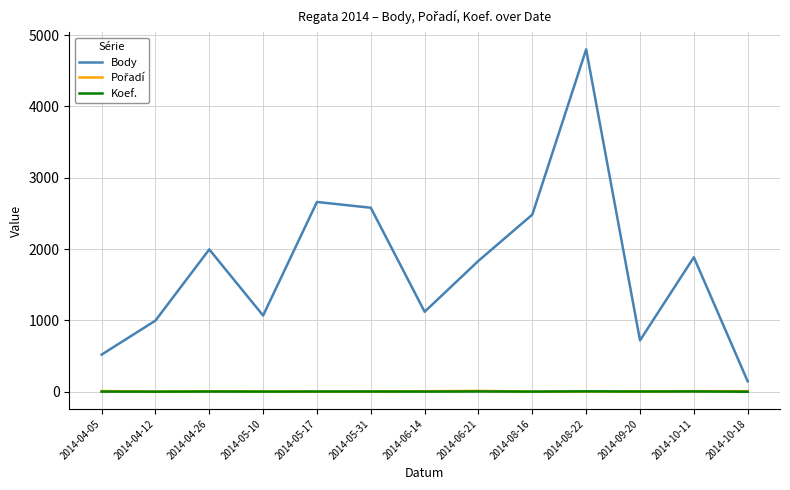

True or false: Koef. and Body cross at least once.

False